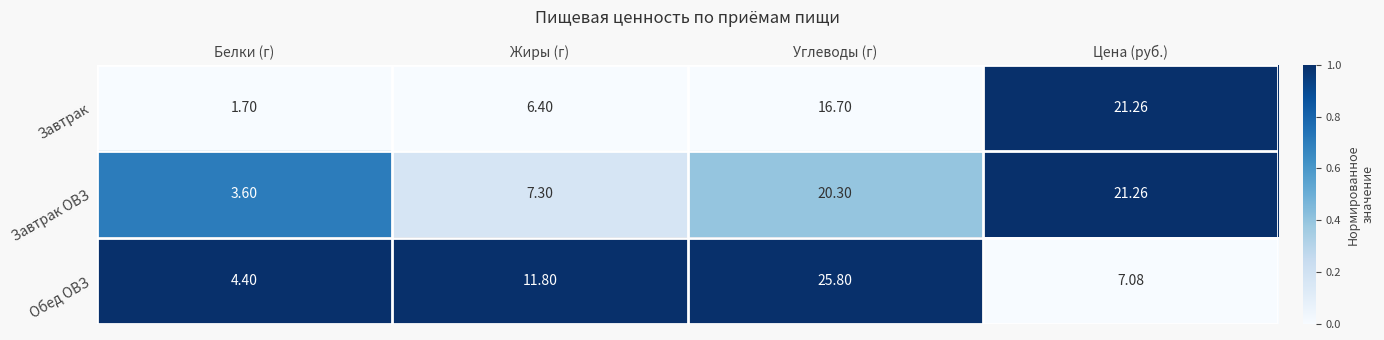

Which series changed the most between Жиры (г) and Цена (руб.)?

Завтрак